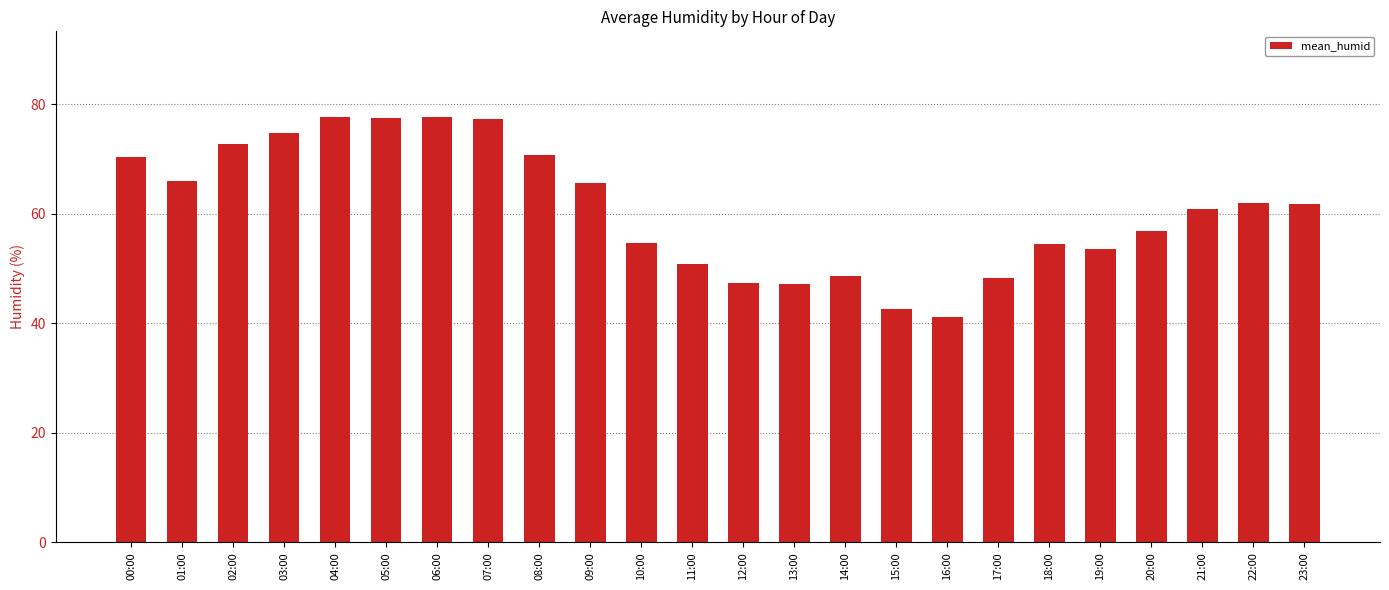

What is the difference between the maximum and second lowest values?

35.2